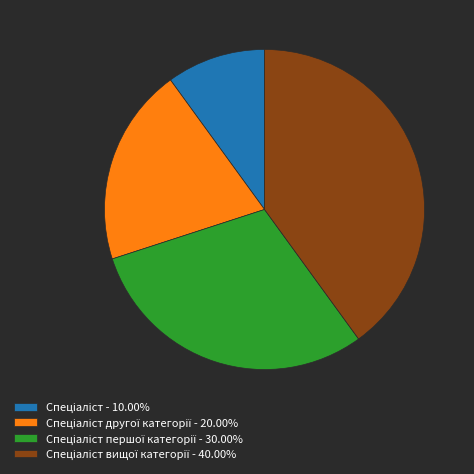

Is there any slice that represents more than half of the pie?

No